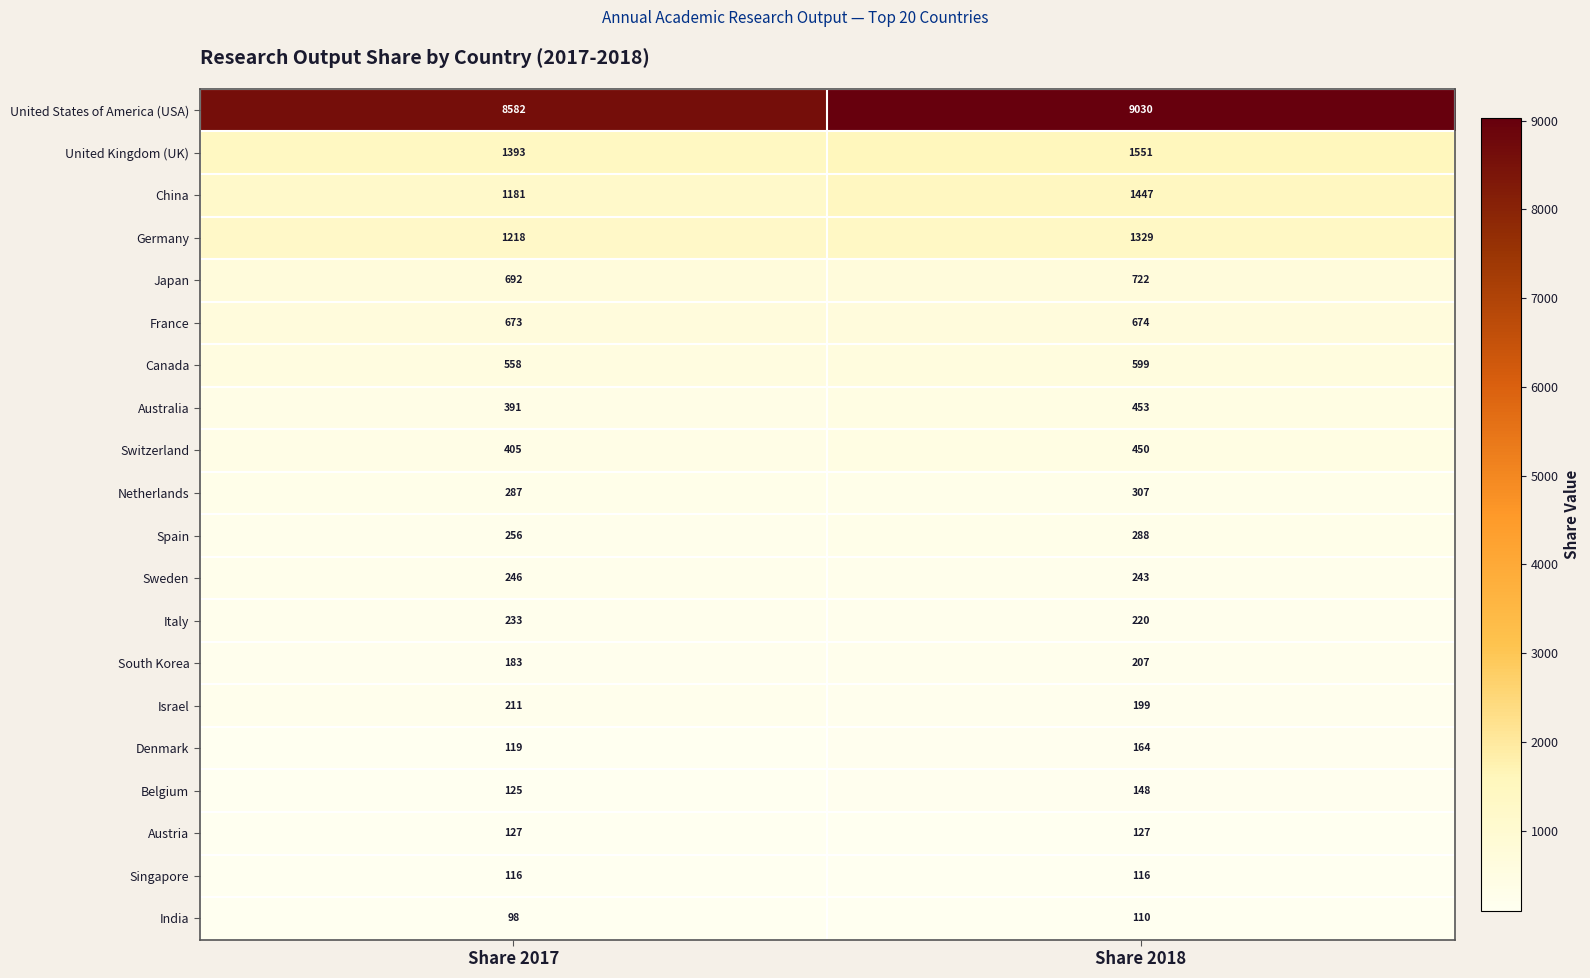

The value of China at Share 2017 is 1181. True or false?

True